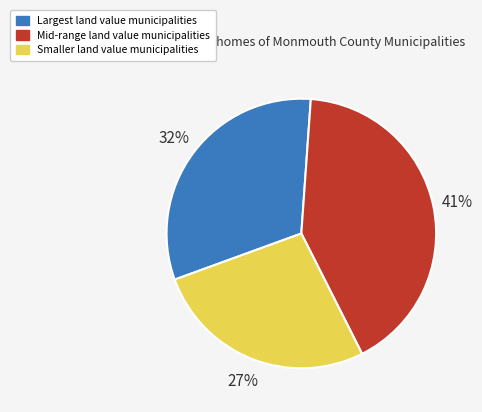

To the nearest percent, what percentage of the pie is Largest land value municipalities?

32%